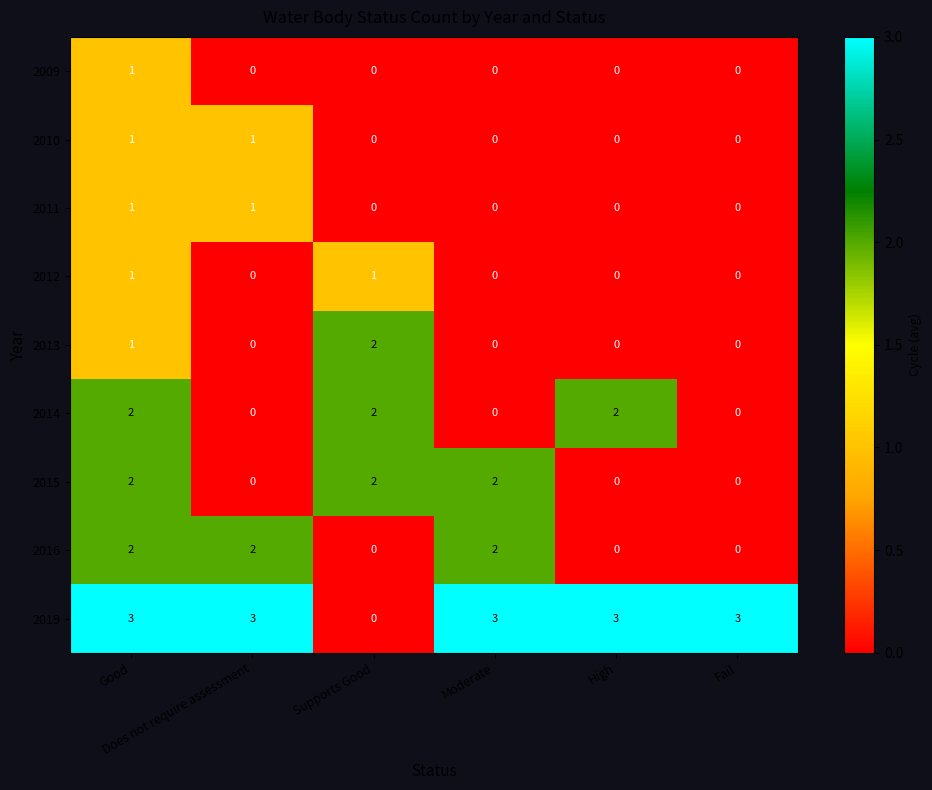

What is the spread (max minus min) of values at Good?

2